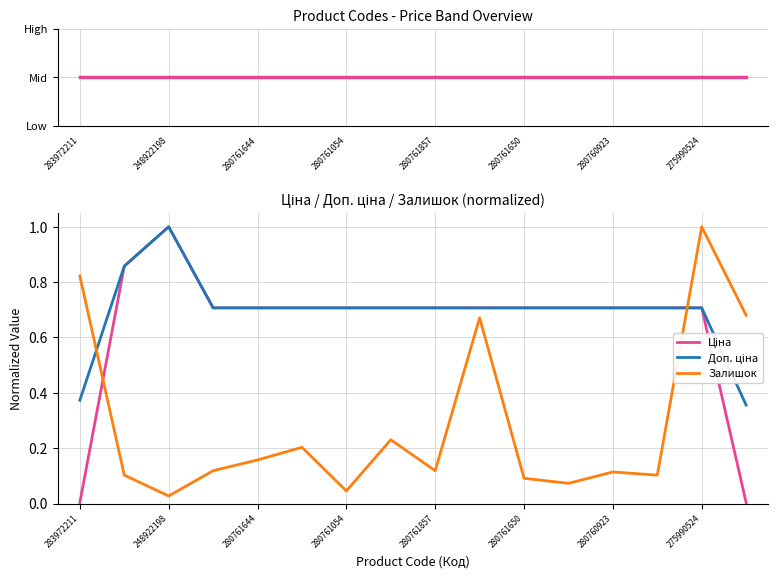

At which label is Доп. ціна closest to 0?

15